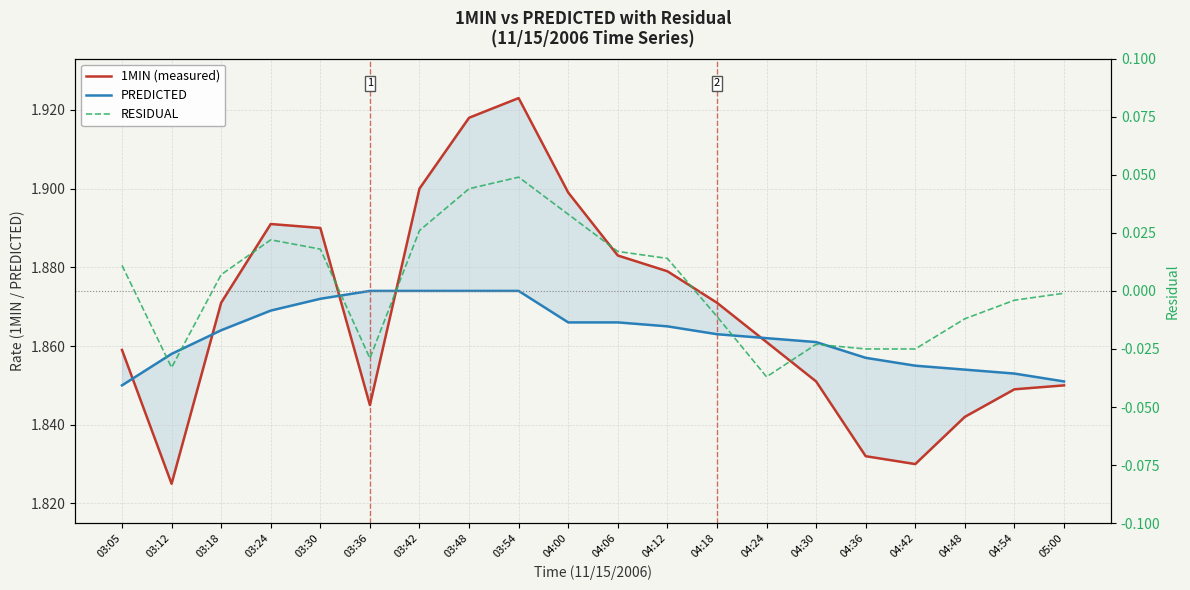

Rank the categories by 1MIN (measured) value from highest to lowest.

03:54, 03:48, 03:42, 04:00, 03:24, 03:30, 04:06, 04:12, 03:18, 04:18, 04:24, 03:05, 04:30, 05:00, 04:54, 03:36, 04:48, 04:36, 04:42, 03:12